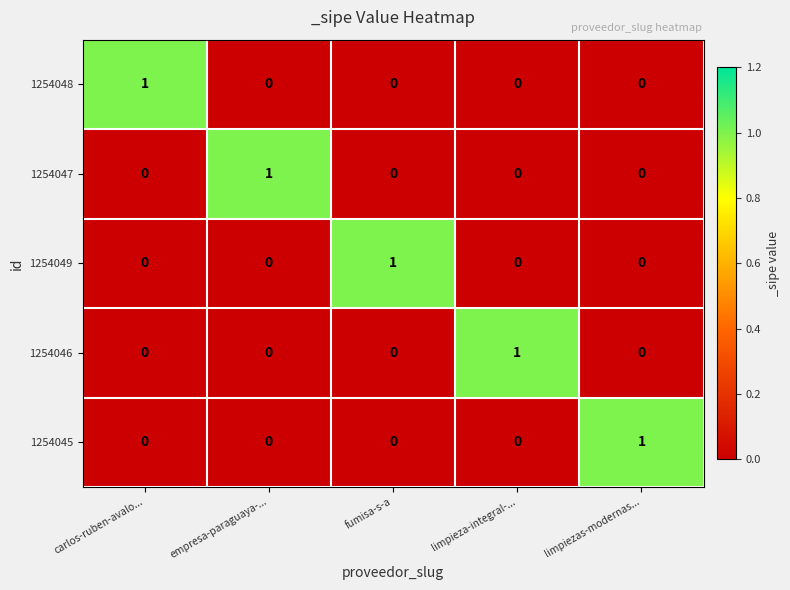

How many 1254048 values are between 0 and 1?

5